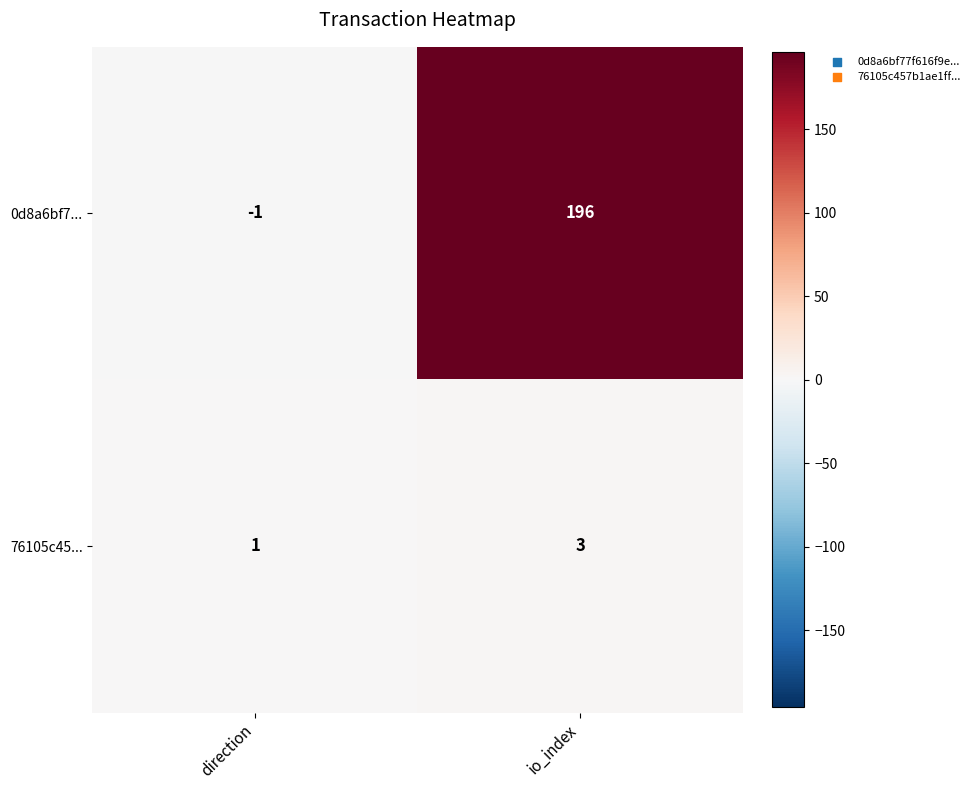

Is it true that 0d8a6bf7... equals 326 at io_index?

False